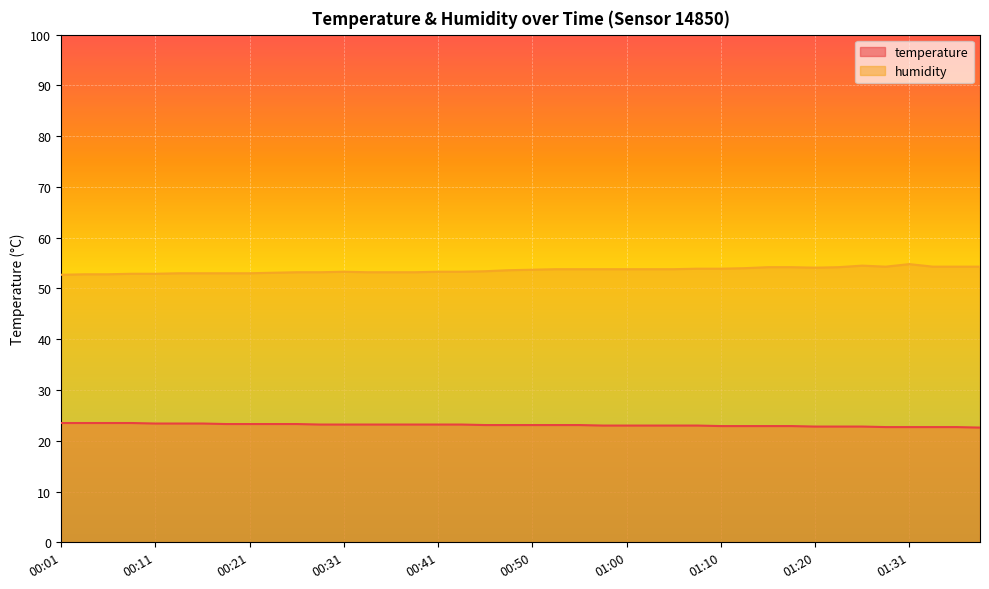

Where does the humidity series first go above 53?

00:23